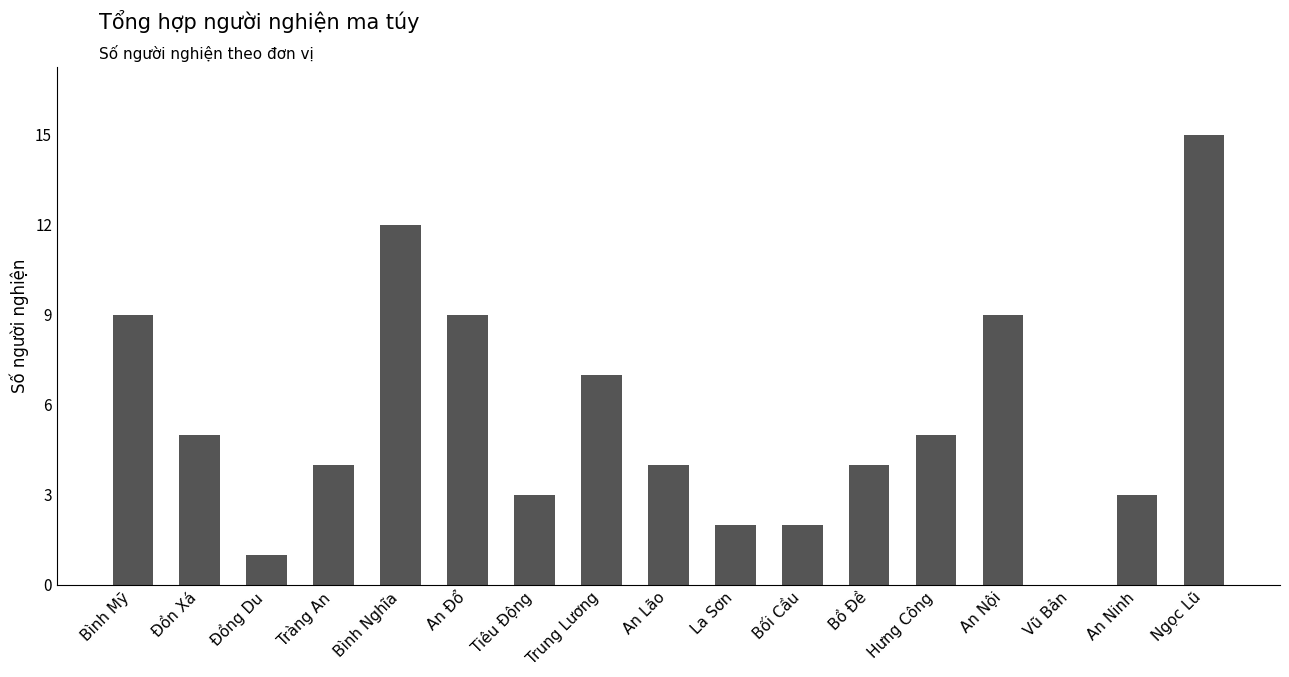

What is the sum of all values?

94